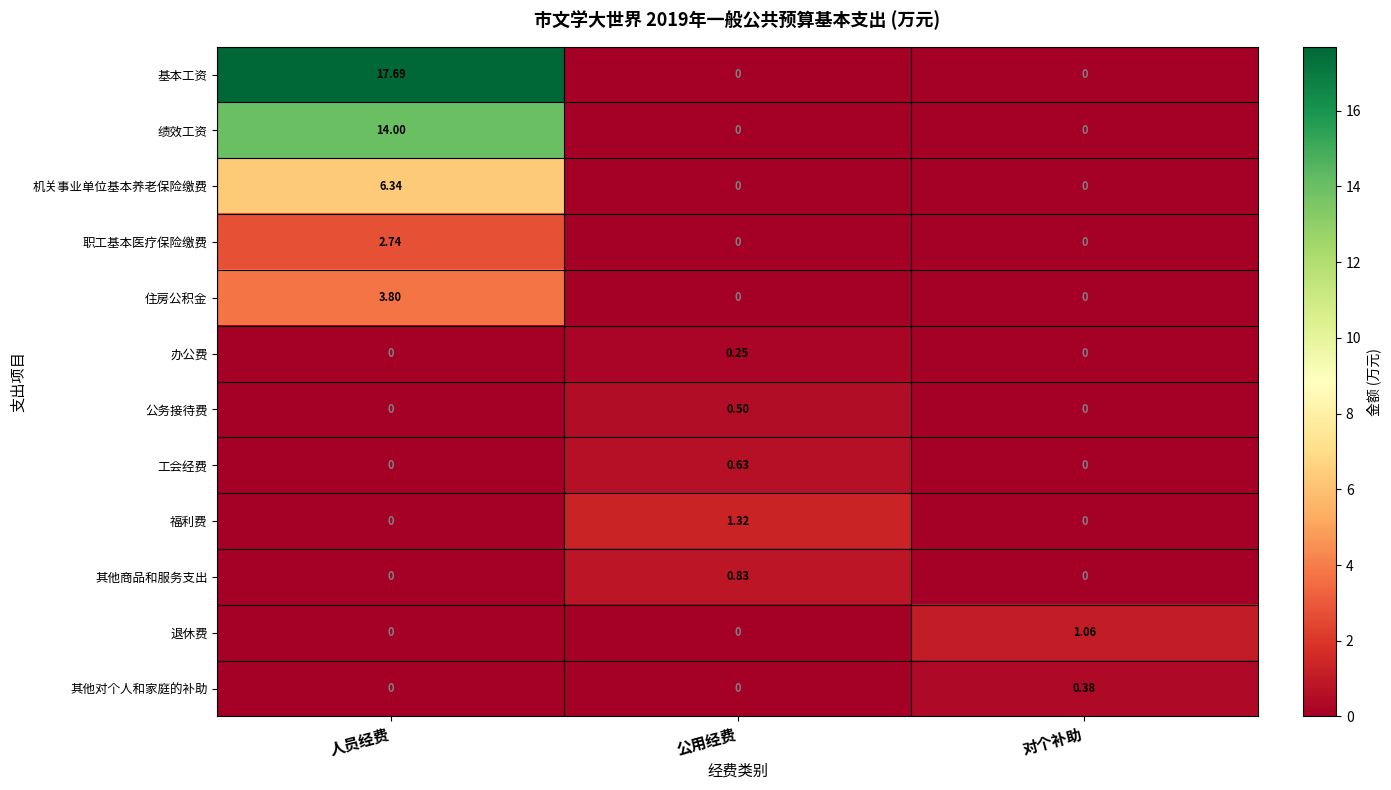

Which series has the largest total across all categories?

基本工资